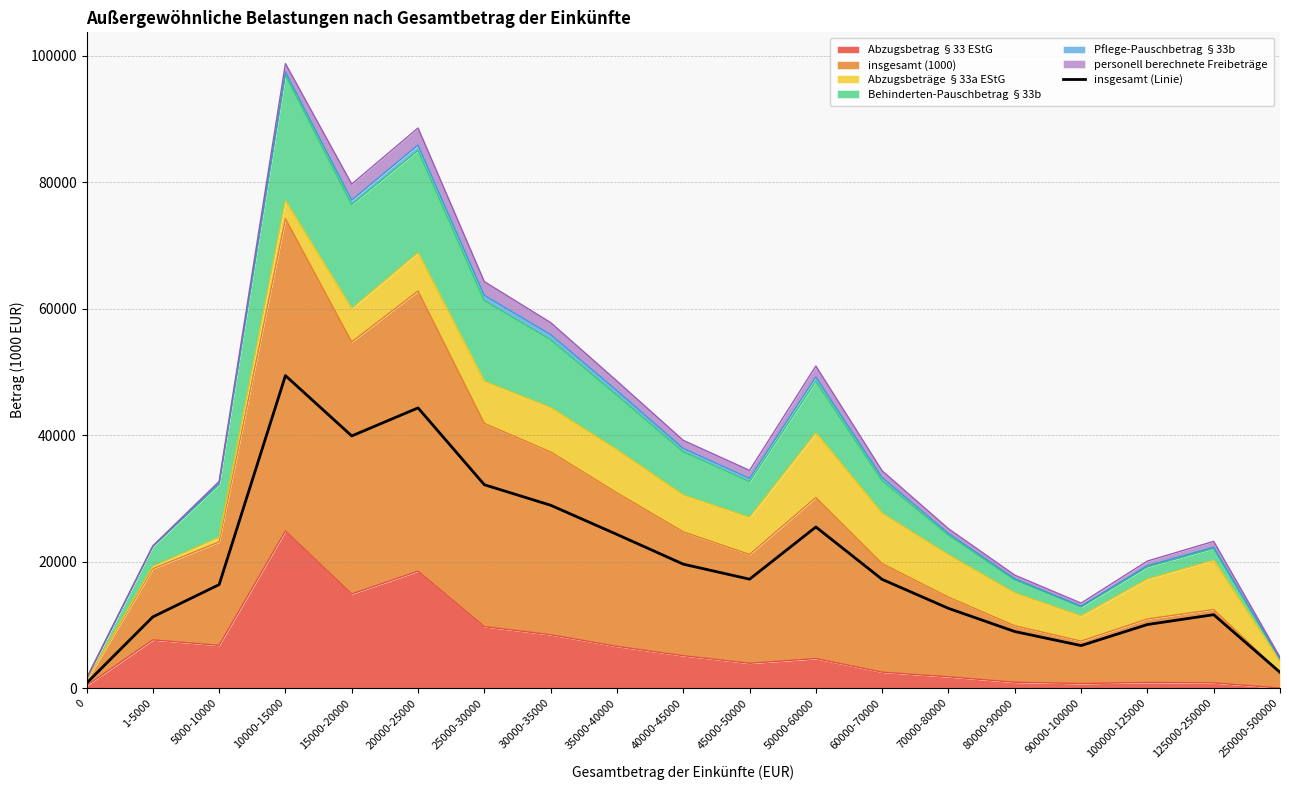

Rank the categories by value from lowest to highest.

0, 250000-500000, 90000-100000, 80000-90000, 100000-125000, 1-5000, 125000-250000, 70000-80000, 5000-10000, 60000-70000, 45000-50000, 40000-45000, 35000-40000, 50000-60000, 30000-35000, 25000-30000, 15000-20000, 20000-25000, 10000-15000